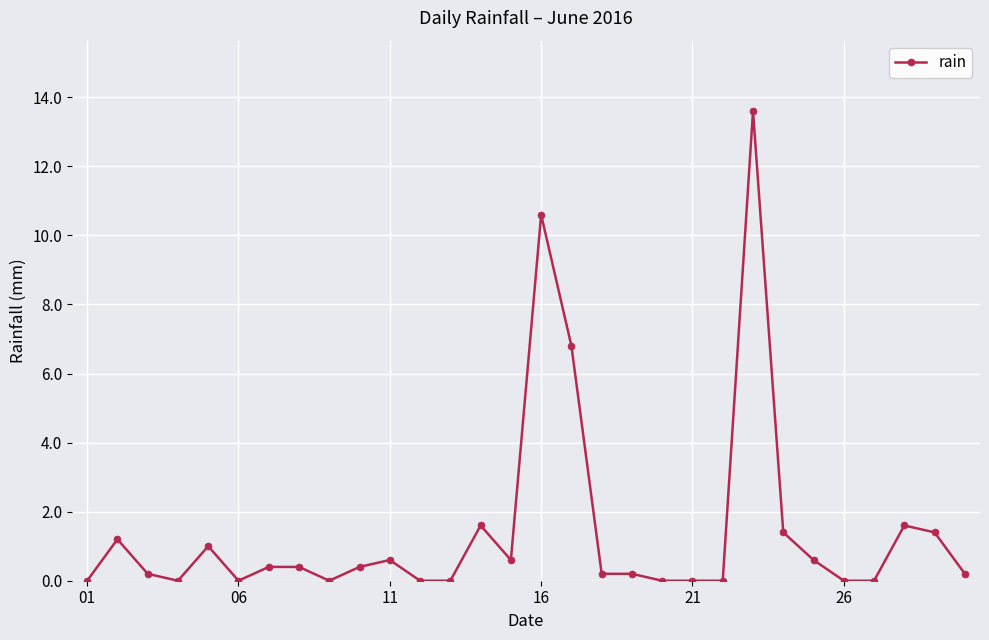

What is the value of the 2nd point from the left?

1.2